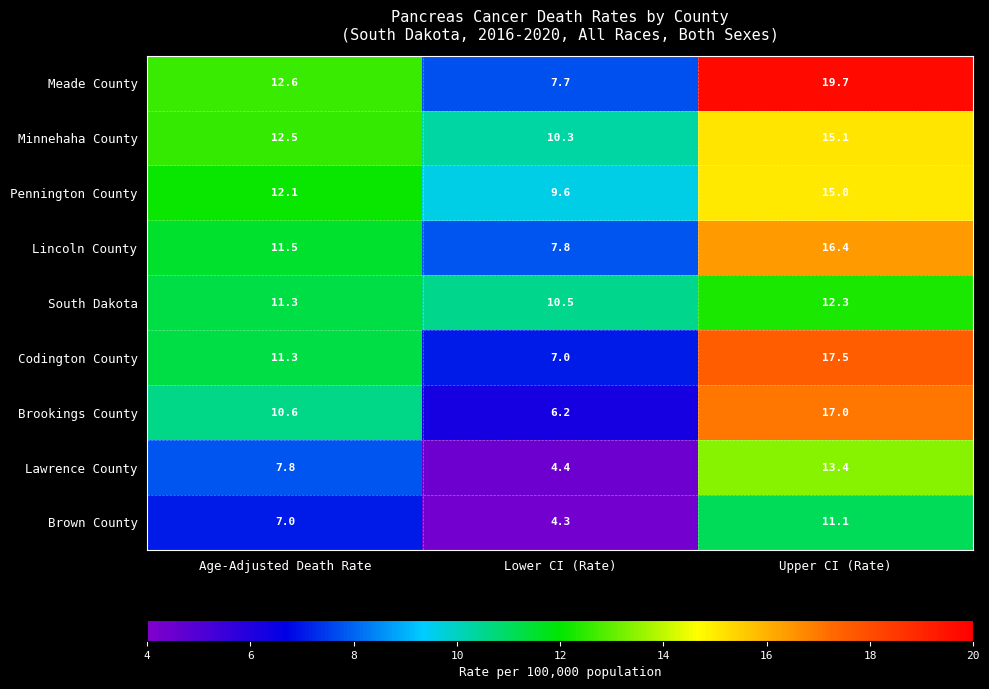

At Upper CI (Rate), list the series in order from smallest to largest.

Brown County, South Dakota, Lawrence County, Pennington County, Minnehaha County, Lincoln County, Brookings County, Codington County, Meade County